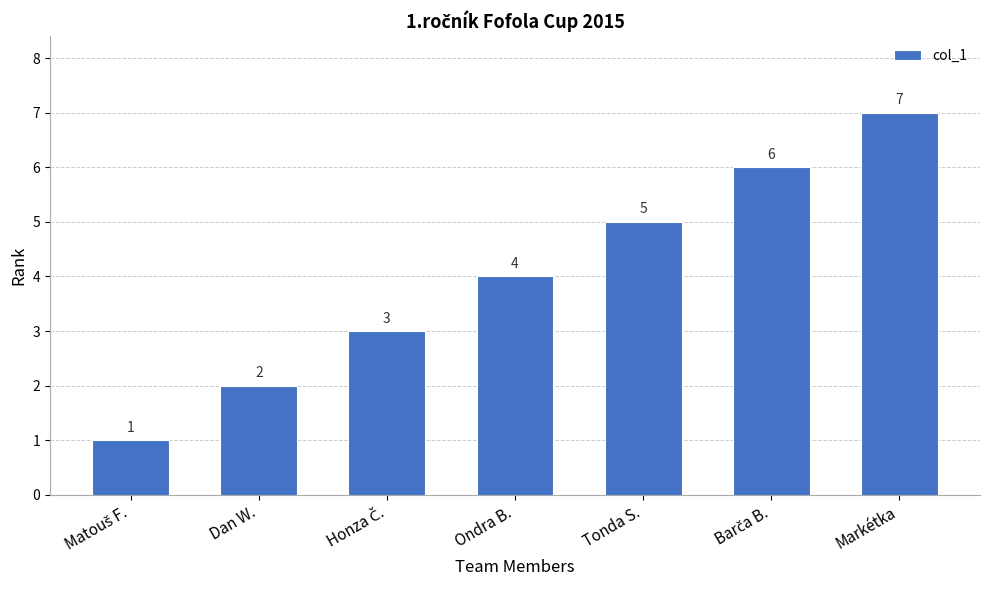

Approximately how many times larger is the value at Markétka compared to Tonda S.?

1.4